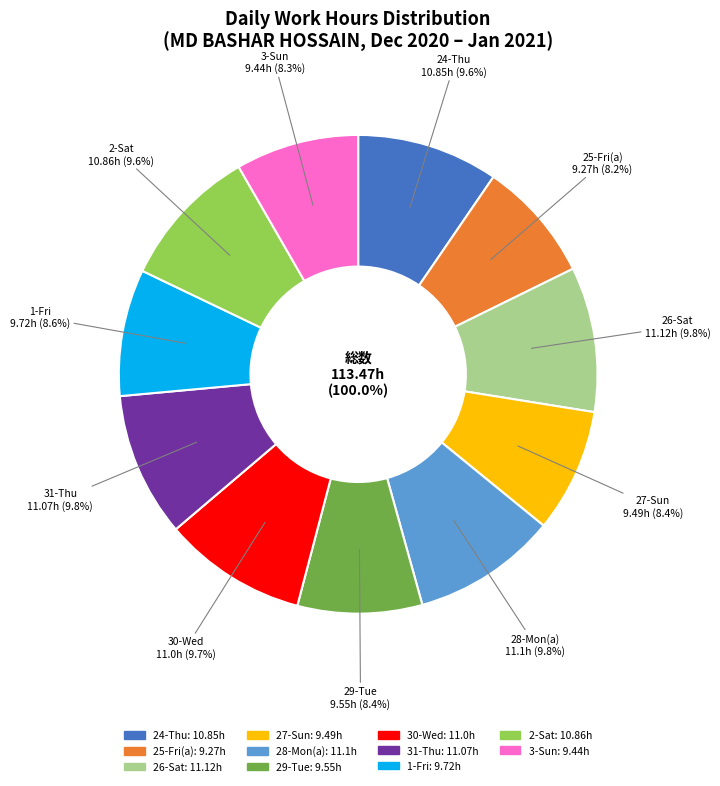

What percentage is the 24-Thu slice, to the nearest percent?

10%